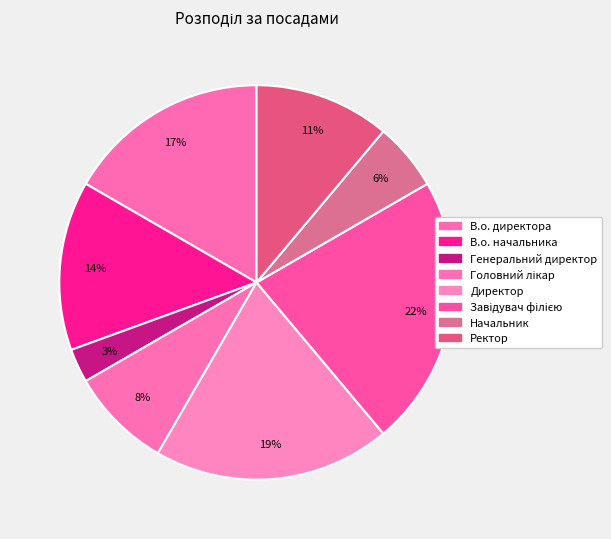

Rank the categories by value from lowest to highest.

Генеральний директор, Начальник, Головний лікар, Ректор, В.о. начальника, В.о. директора, Директор, Завідувач філією